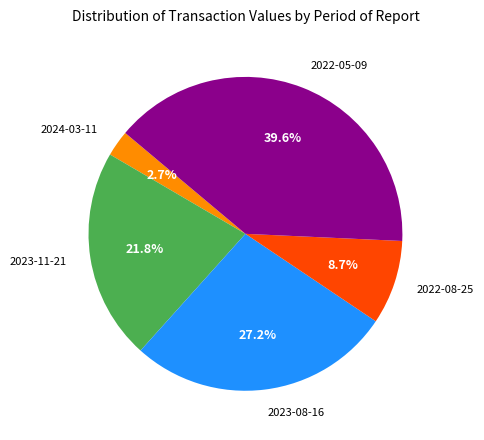

Approximately how many times larger is the value at 2023-11-21 compared to 2024-03-11?

8.1